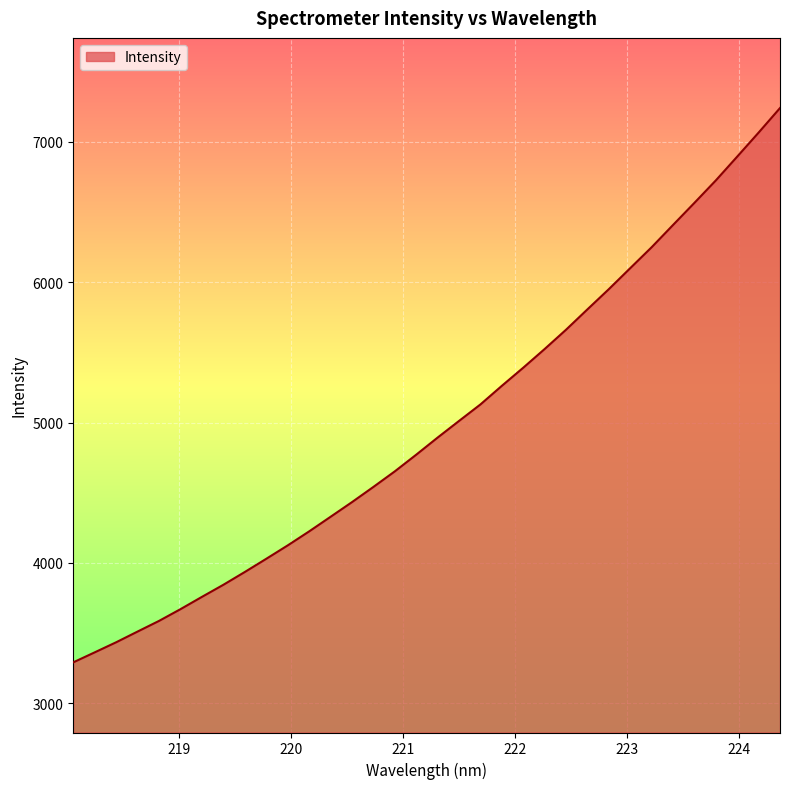

What is the sum of all values?

169375.1